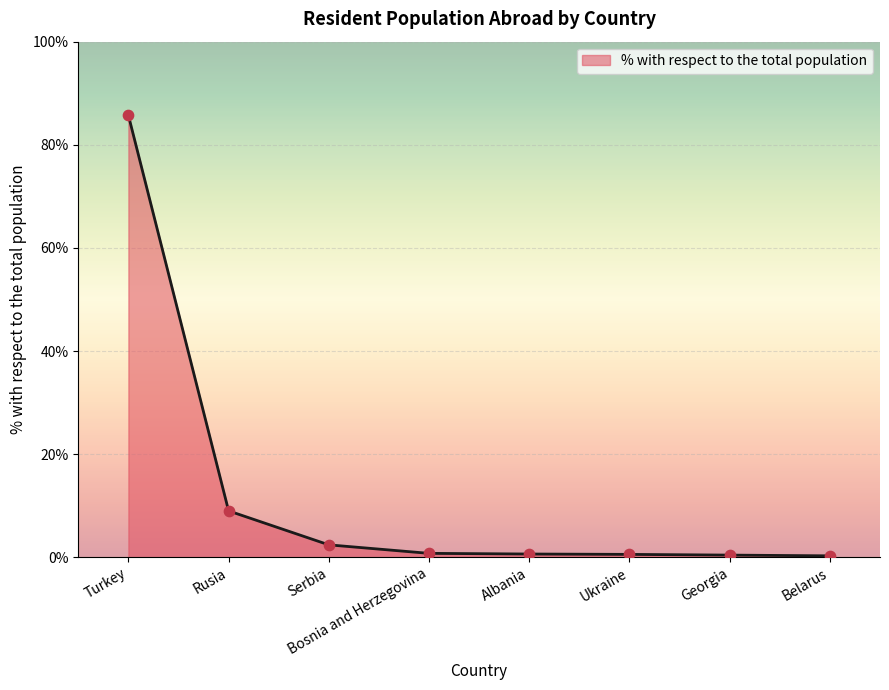

Approximately how many times larger is the value at Turkey compared to Rusia?

9.5